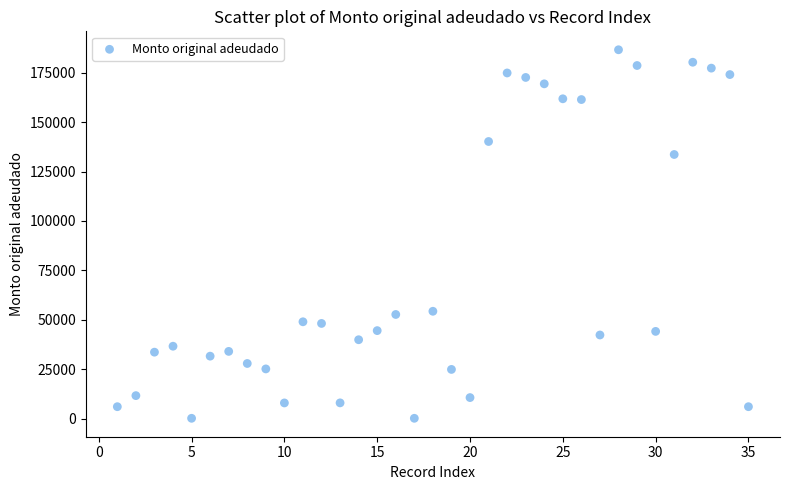

What is the range of X values (max minus min)?

34.0